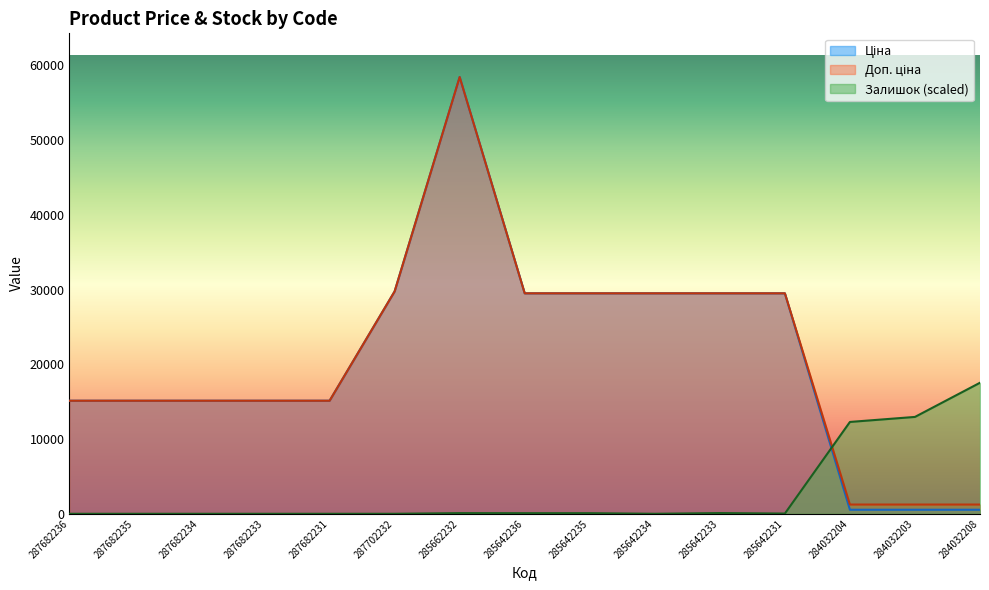

Between 285642235 and 287682233, which is larger?

285642235